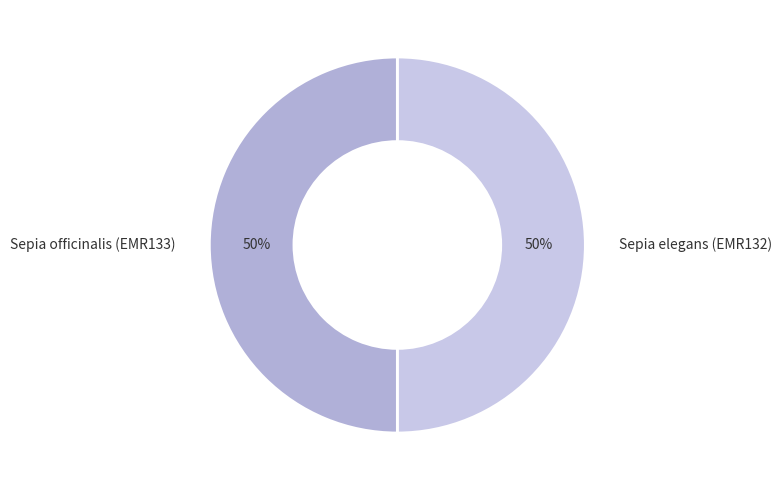

True or false: Sepia elegans (EMR132) accounts for 50% of the total.

True